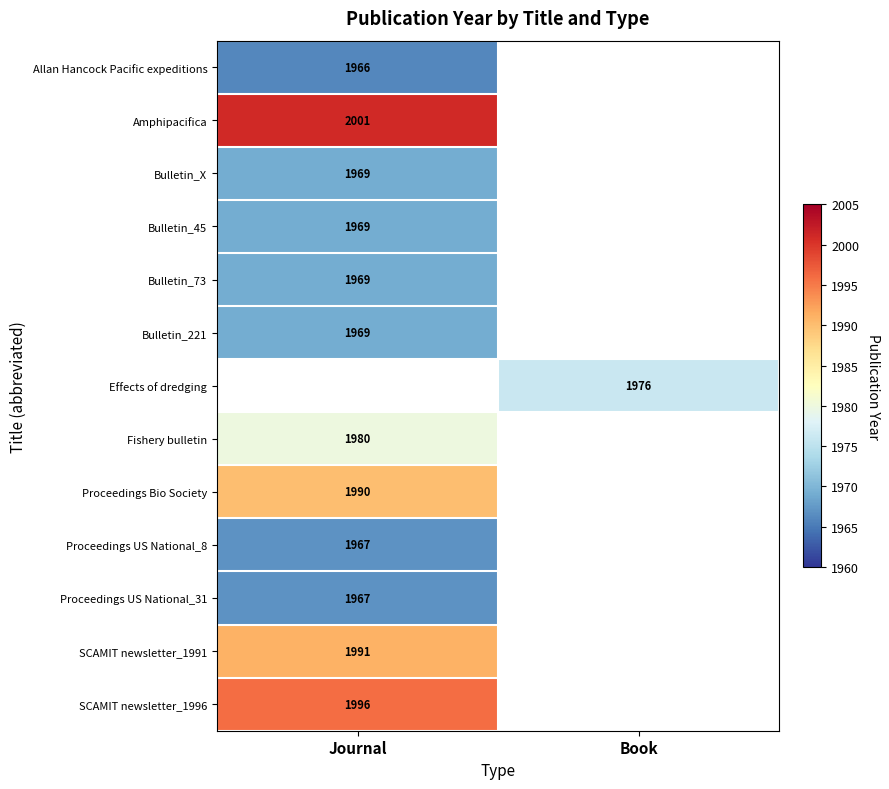

True or false: Proceedings Bio Society has a value of 1990 at Journal.

True